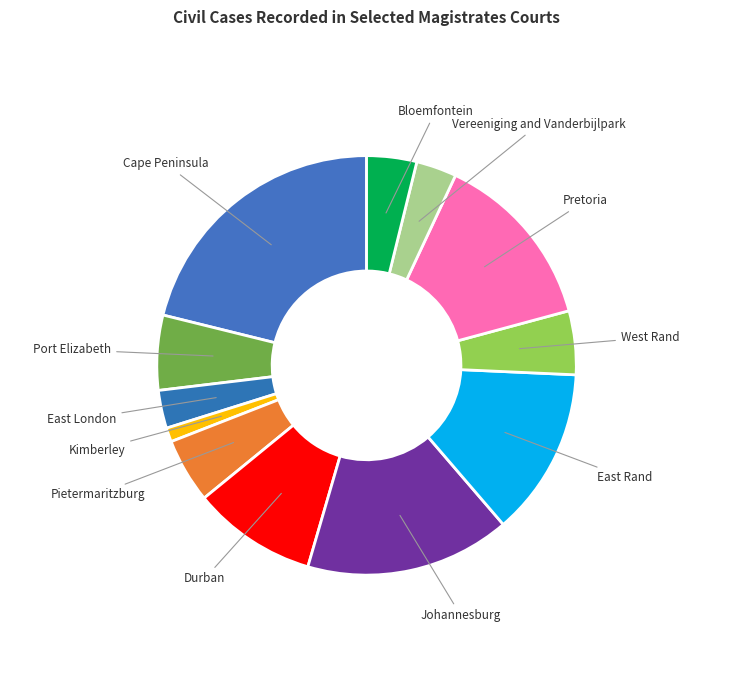

Combined, do Pietermaritzburg and East London account for over 50%?

No